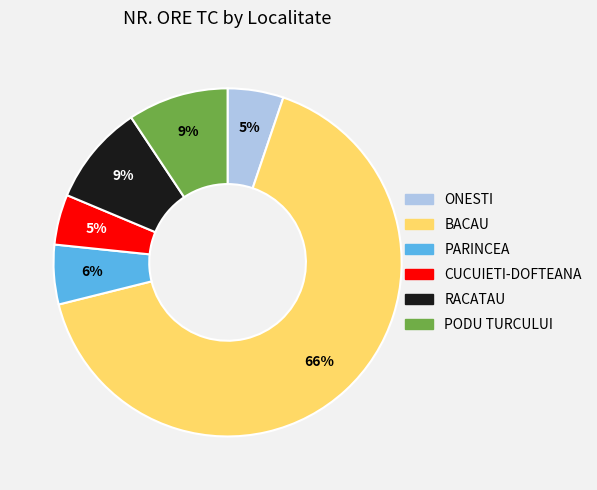

To the nearest percent, what is the difference between the CUCUIETI-DOFTEANA and PARINCEA slice percentages?

1%